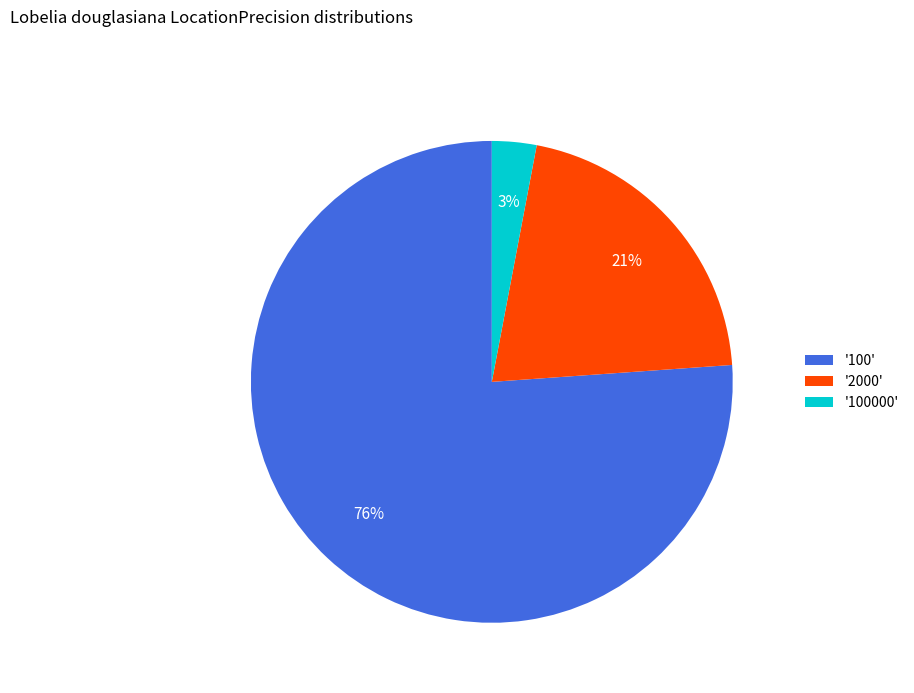

Does any single category account for the majority?

Yes